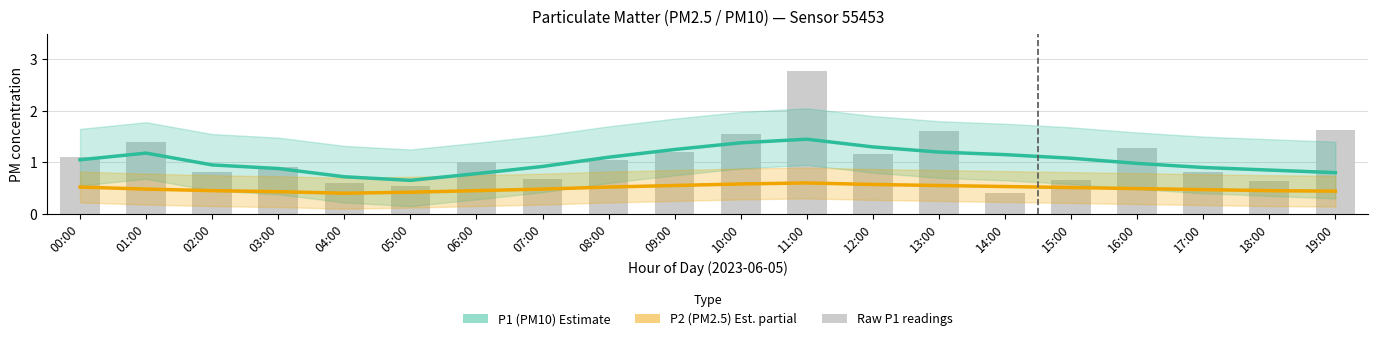

Where does the P1 (PM10) Estimate series first go above 1?

00:00